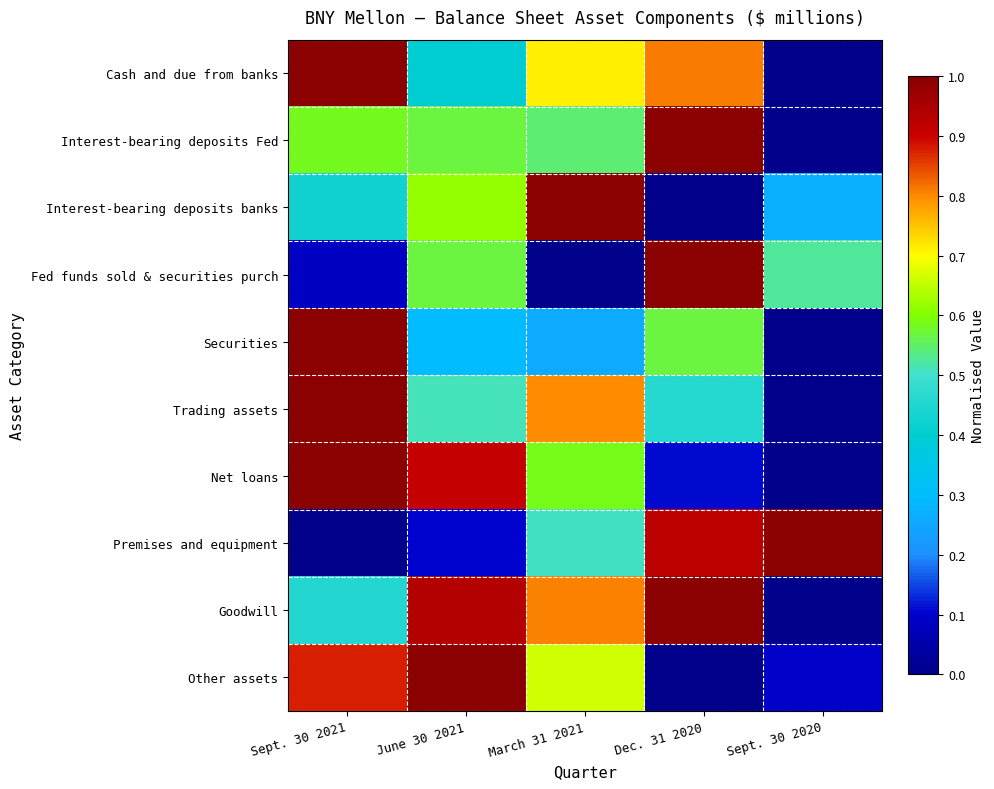

Reading left to right, transcribe all the data shown in this chart.

Cash and due from banks: Sept. 30 2021=1.0	June 30 2021=0.4	March 31 2021=0.7	Dec. 31 2020=0.8	Sept. 30 2020=0.0
Interest-bearing deposits Fed: Sept. 30 2021=0.6	June 30 2021=0.6	March 31 2021=0.5	Dec. 31 2020=1.0	Sept. 30 2020=0.0
Interest-bearing deposits banks: Sept. 30 2021=0.4	June 30 2021=0.6	March 31 2021=1.0	Dec. 31 2020=0.0	Sept. 30 2020=0.3
Fed funds sold & securities purch: Sept. 30 2021=0.1	June 30 2021=0.6	March 31 2021=0.0	Dec. 31 2020=1.0	Sept. 30 2020=0.5
Securities: Sept. 30 2021=1.0	June 30 2021=0.3	March 31 2021=0.3	Dec. 31 2020=0.6	Sept. 30 2020=0.0
Trading assets: Sept. 30 2021=1.0	June 30 2021=0.5	March 31 2021=0.8	Dec. 31 2020=0.5	Sept. 30 2020=0.0
Net loans: Sept. 30 2021=1.0	June 30 2021=0.9	March 31 2021=0.6	Dec. 31 2020=0.1	Sept. 30 2020=0.0
Premises and equipment: Sept. 30 2021=0.0	June 30 2021=0.1	March 31 2021=0.5	Dec. 31 2020=0.9	Sept. 30 2020=1.0
Goodwill: Sept. 30 2021=0.5	June 30 2021=0.9	March 31 2021=0.8	Dec. 31 2020=1.0	Sept. 30 2020=0.0
Other assets: Sept. 30 2021=0.9	June 30 2021=1.0	March 31 2021=0.7	Dec. 31 2020=0.0	Sept. 30 2020=0.1